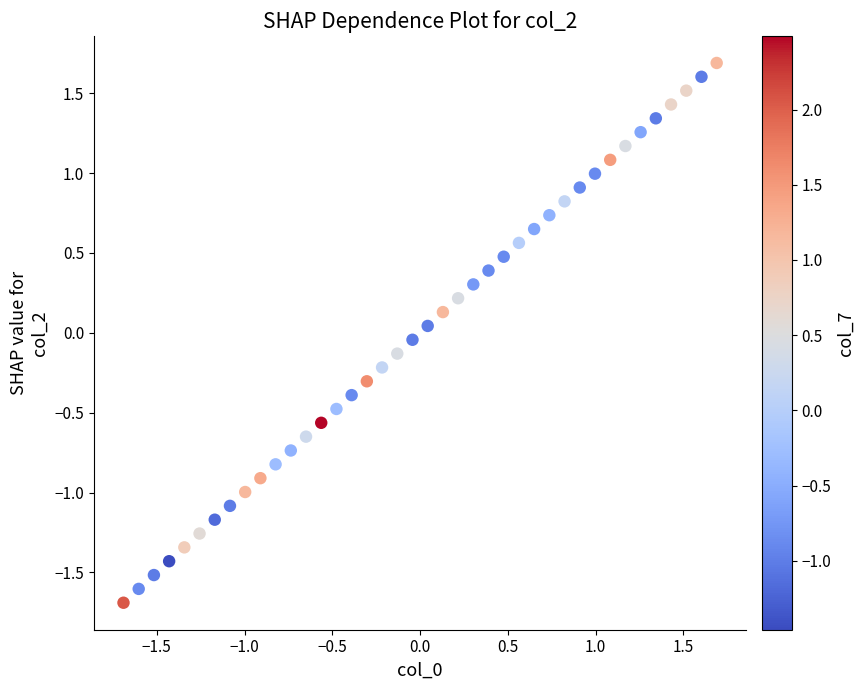

What is the range of Y values (max minus min)?

3.4